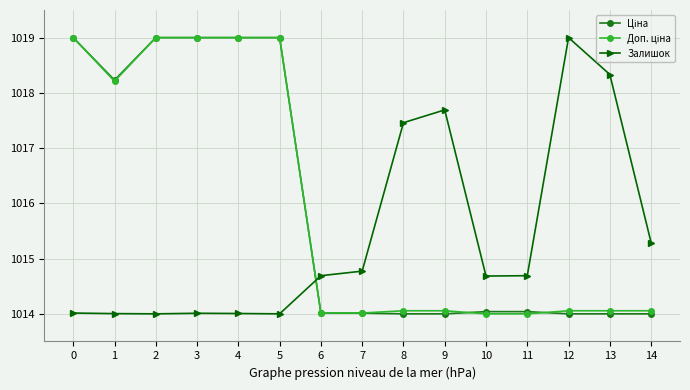

What is the spread (max minus min) of values at 6?

0.7